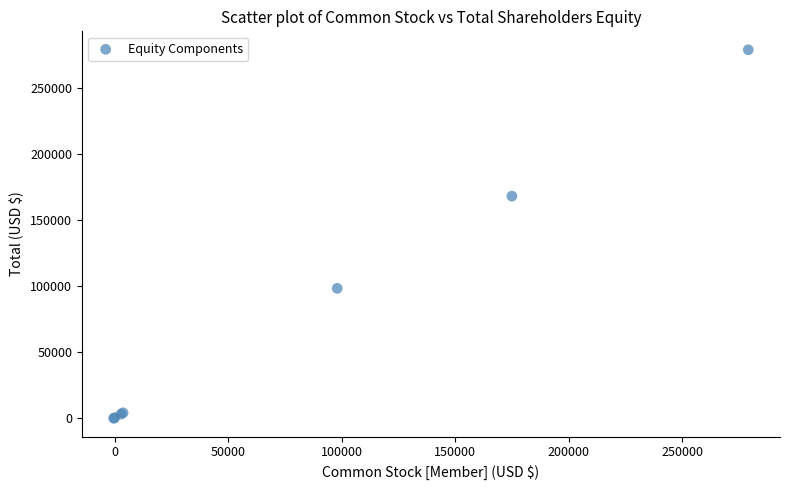

What Y value in the scatter plot is closest to 139165?

167859